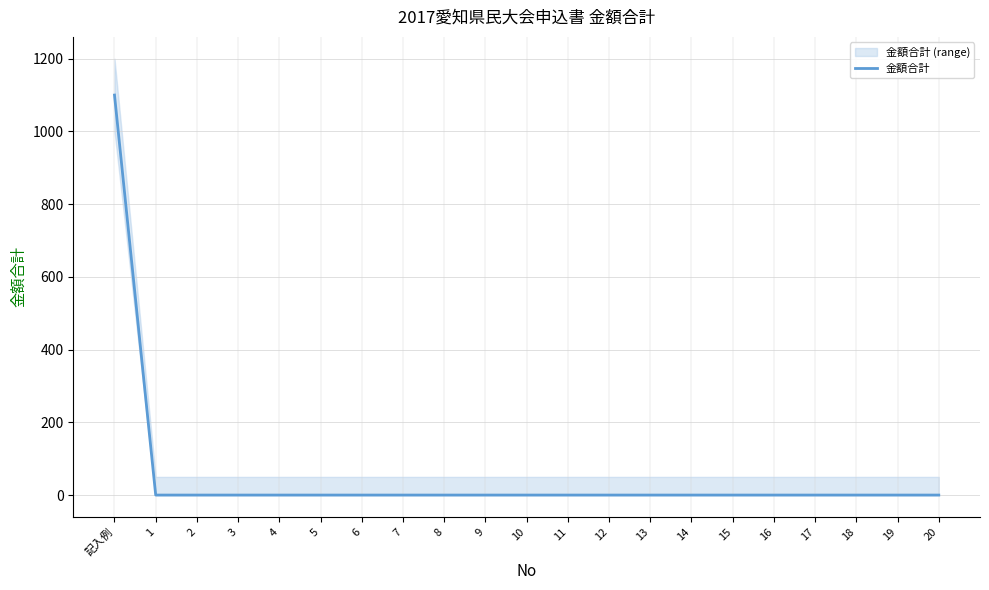

Reading left to right, transcribe all the data shown in this chart.

1100	0	0	0	0	0	0	0	0	0	0	0	0	0	0	0	0	0	0	0	0